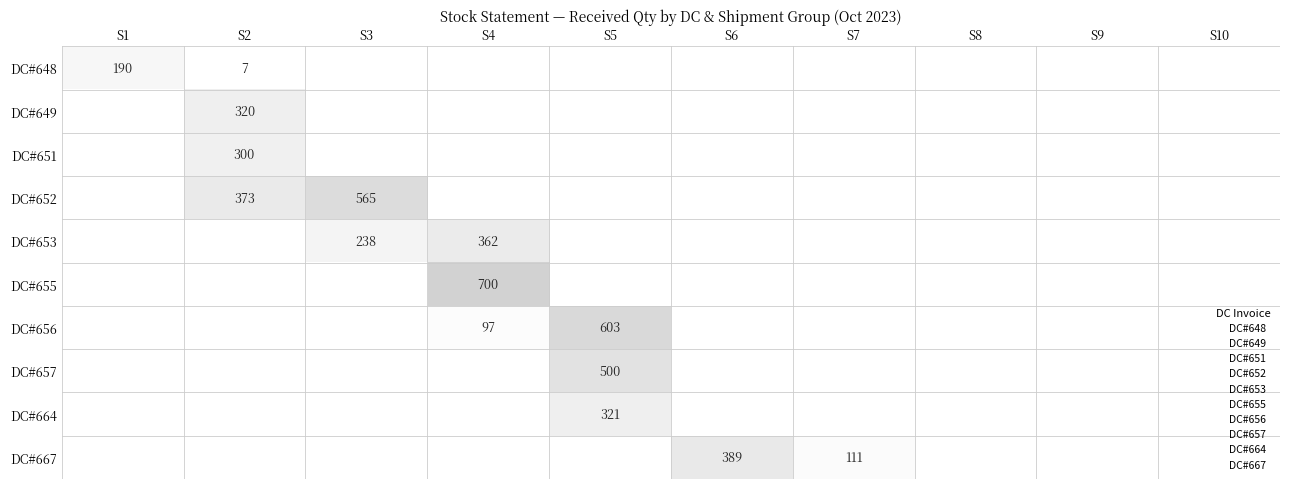

What is the greatest value displayed?

700.0